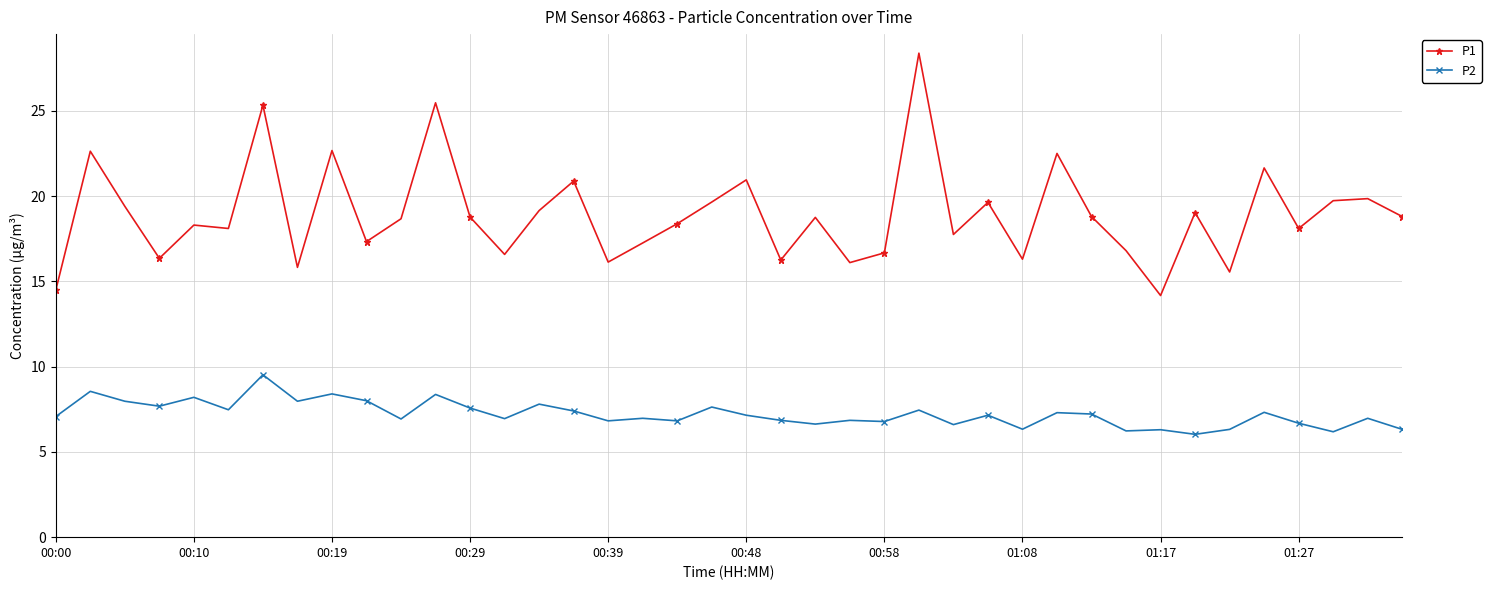

At how many categories does at least one series exceed 24?

3